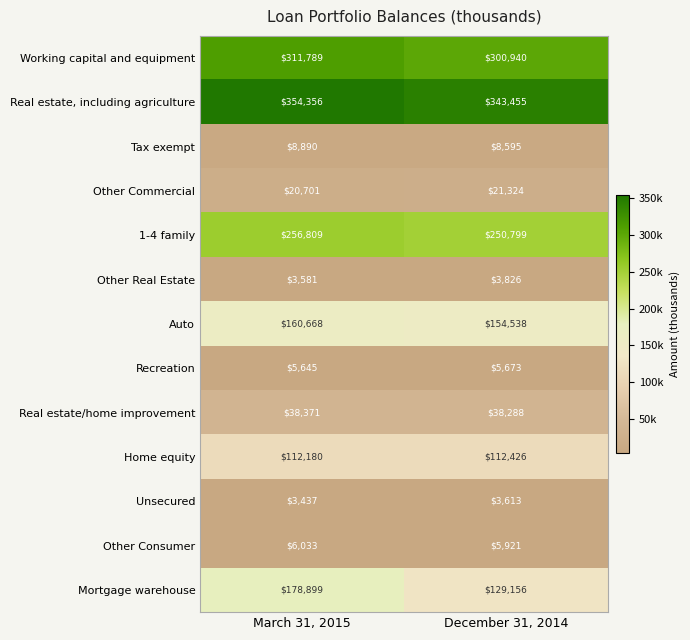

The value of Real estate, including agriculture at December 31, 2014 is 343455. True or false?

True